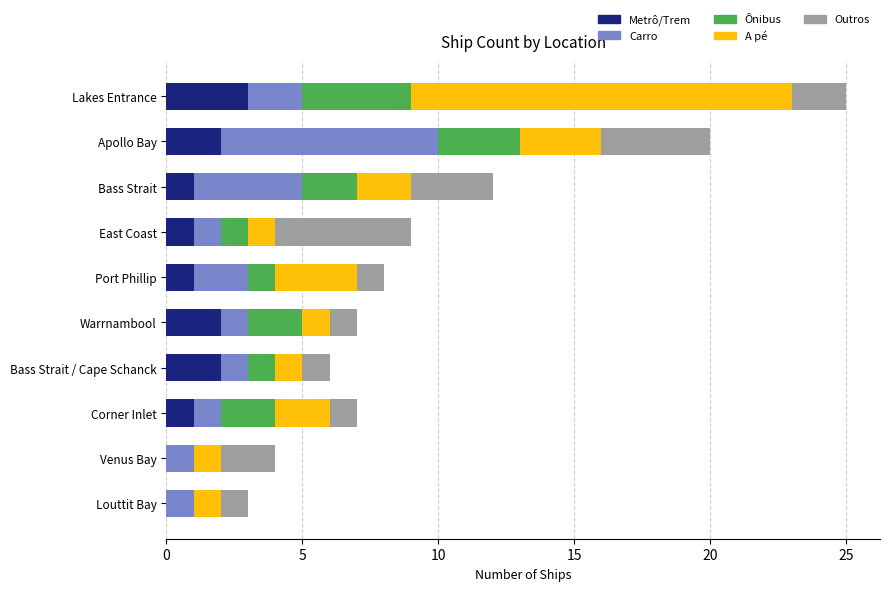

What is the total value across all series at Venus Bay?

4